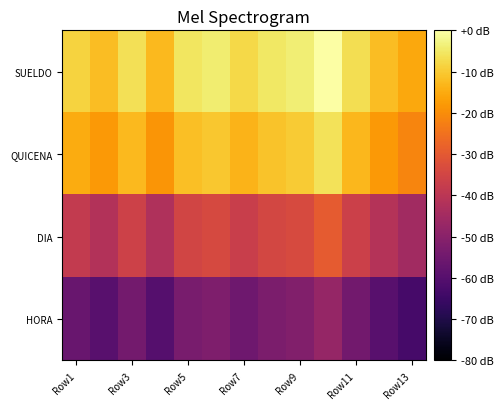

At which category is the sum across all series the highest?

9